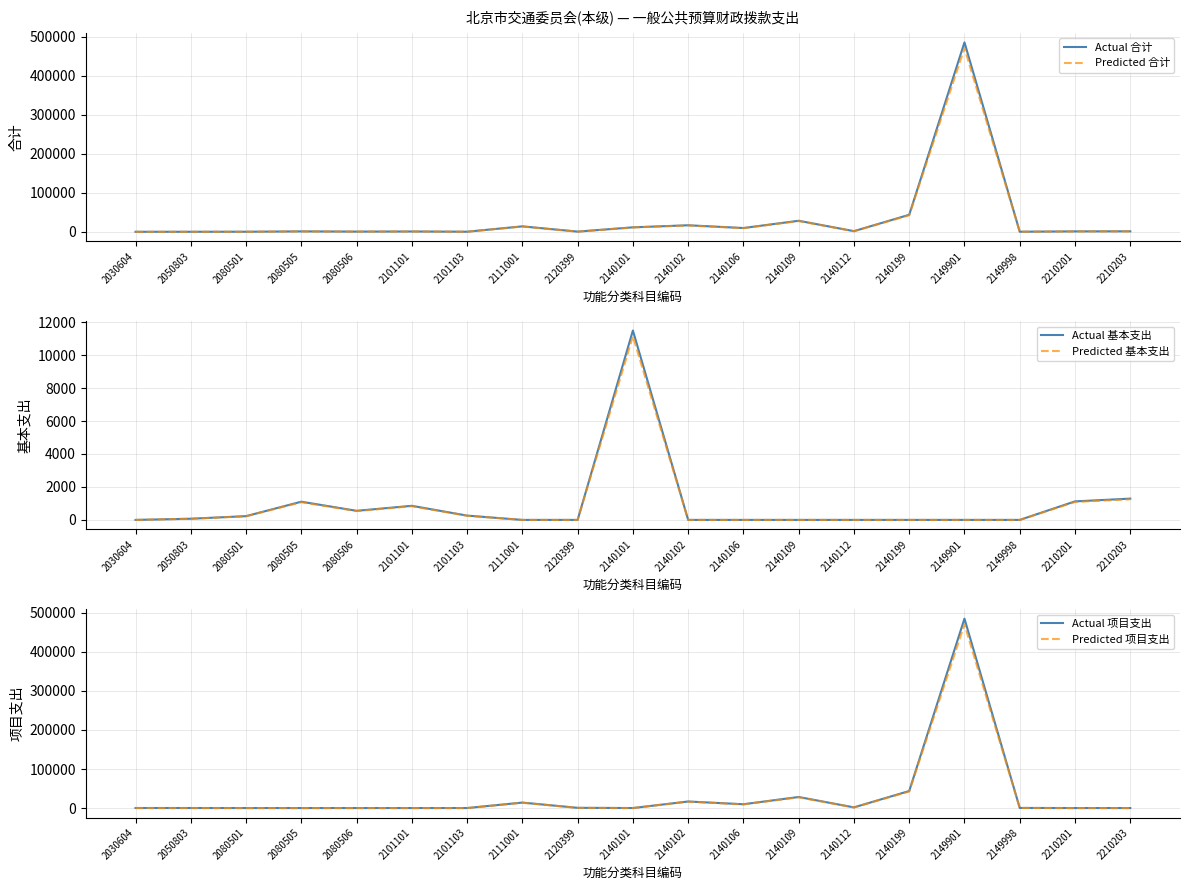

Is the value of Actual 项目支出 at 2030604 greater than the value of Predicted 基本支出 at 2101101?

No